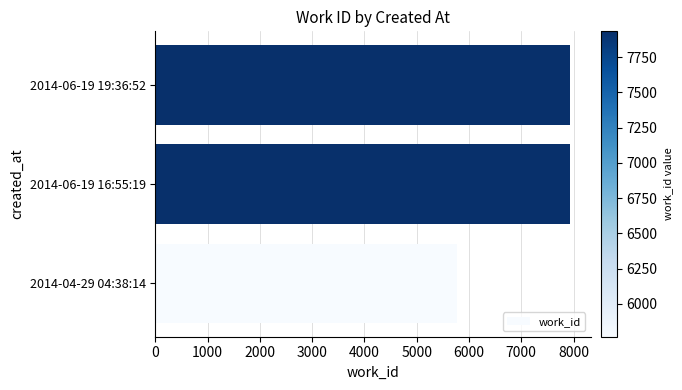

What is the ratio of the value at 2014-04-29 04:38:14 to the value at 2014-06-19 19:36:52?

0.7